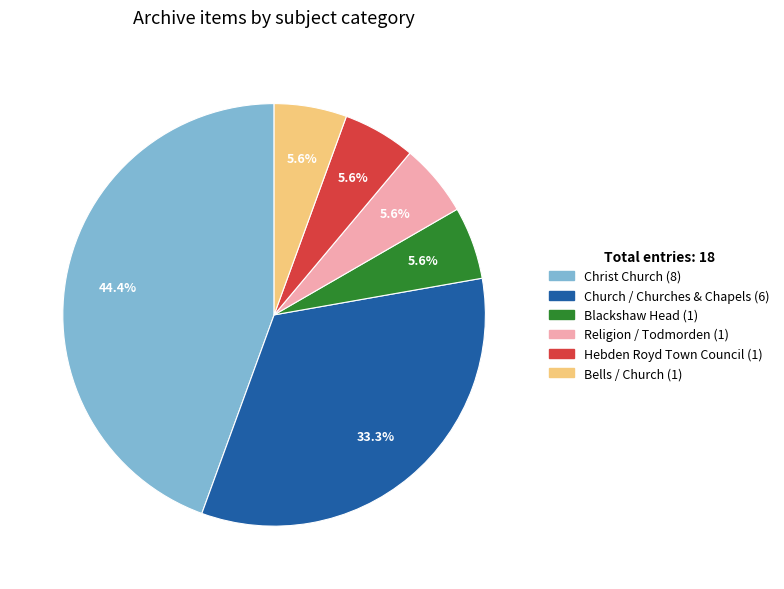

How many slices are in this pie chart?

6